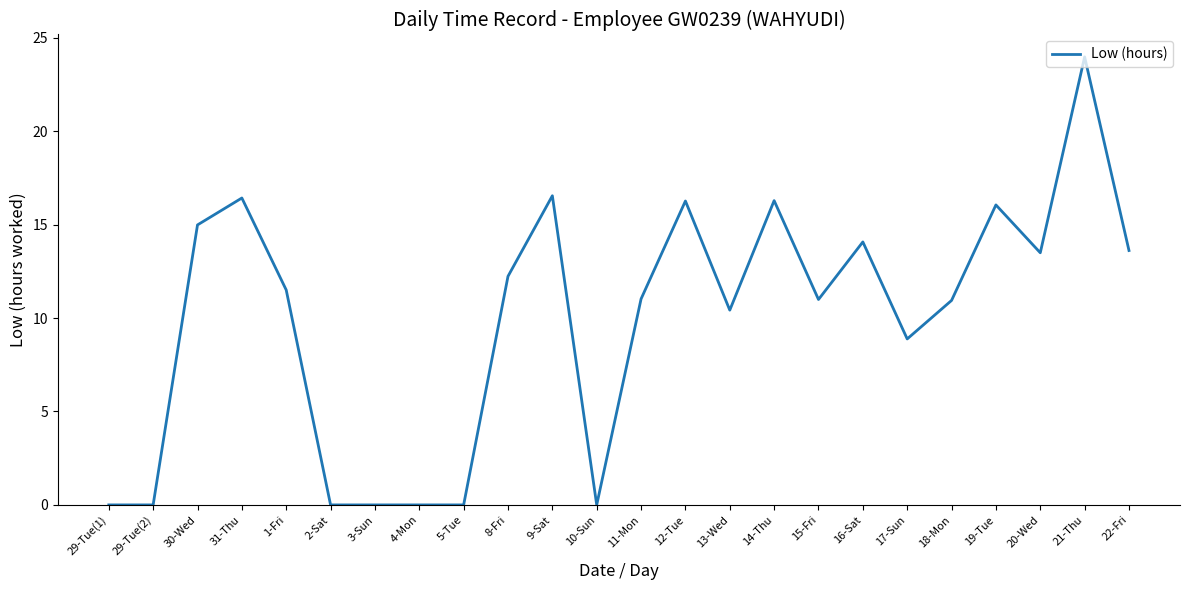

What is the maximum value shown in the chart?

24.0